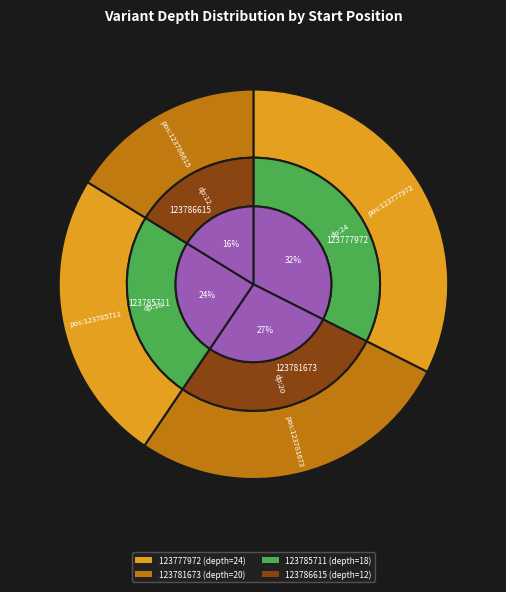

True or false: 123786615 accounts for 16% of the total.

True